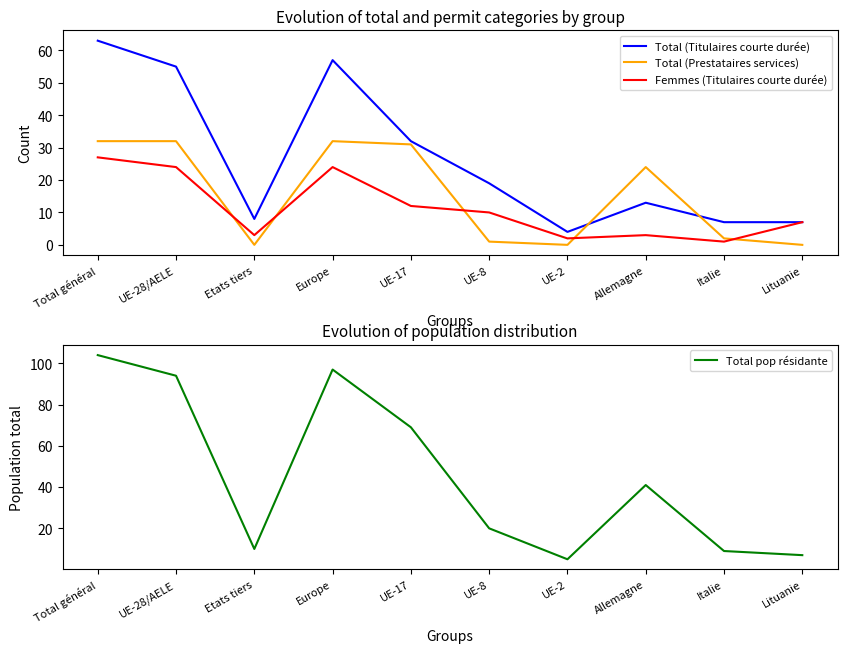

What are all the series names shown in the legend?

Total (Titulaires courte durée), Total (Prestataires services), Femmes (Titulaires courte durée), Total pop résidante